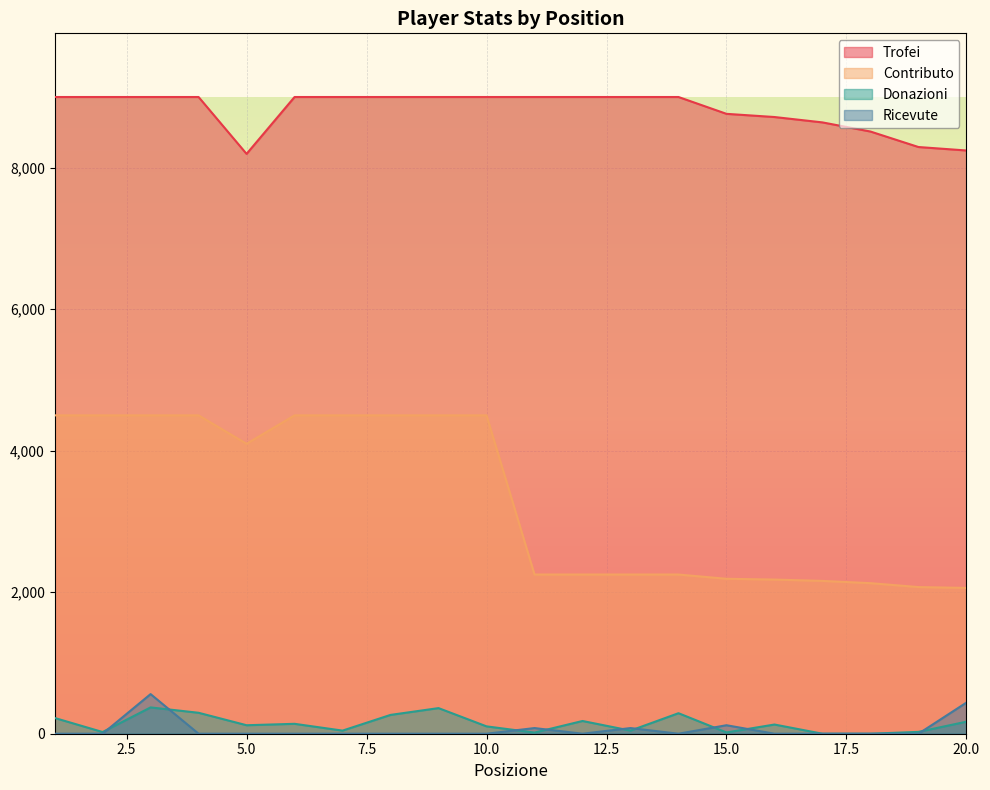

Which label corresponds to the smallest value in the chart?

17